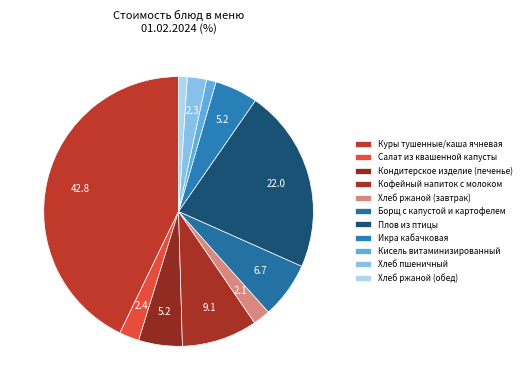

What percentage is the Кондитерское изделие (печенье) slice, to the nearest percent?

5%